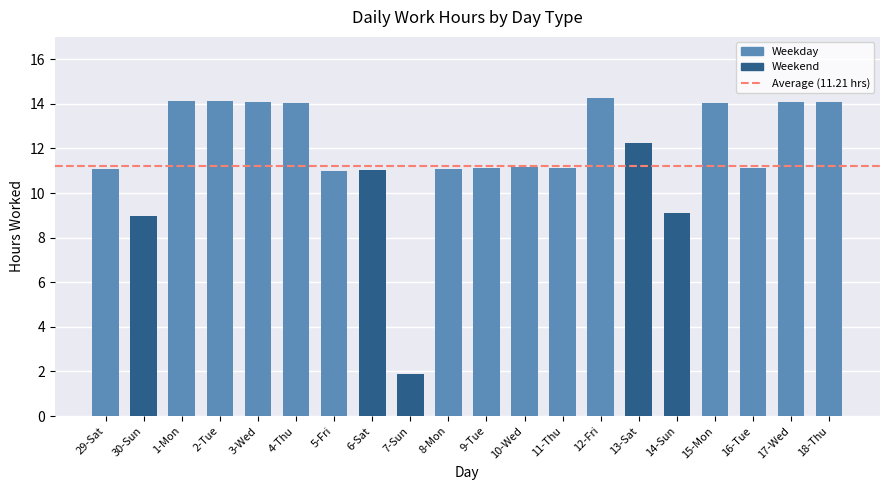

At which category does the chart reach its minimum across all series?

7-Sun